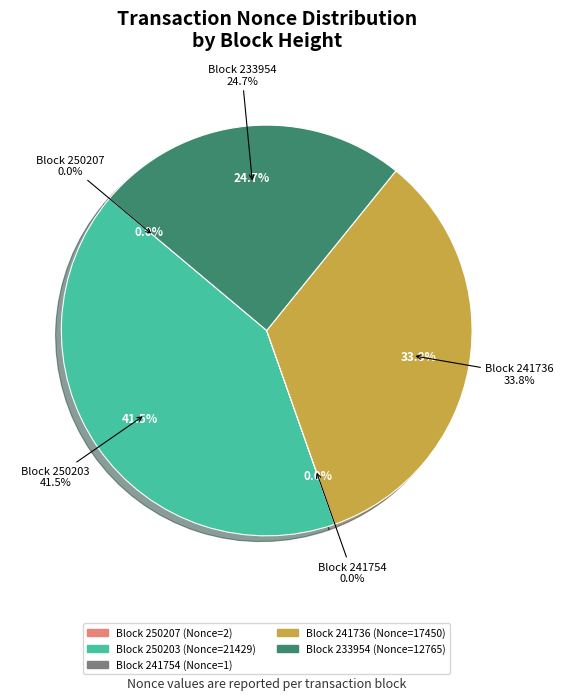

To the nearest percent, what is the difference between the 241754 and 241736 slice percentages?

34%